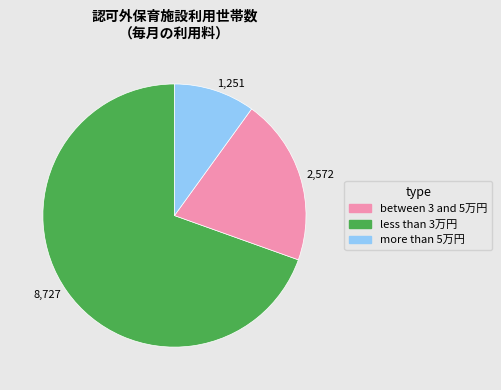

What is the smallest slice in the pie chart?

more than 5万円